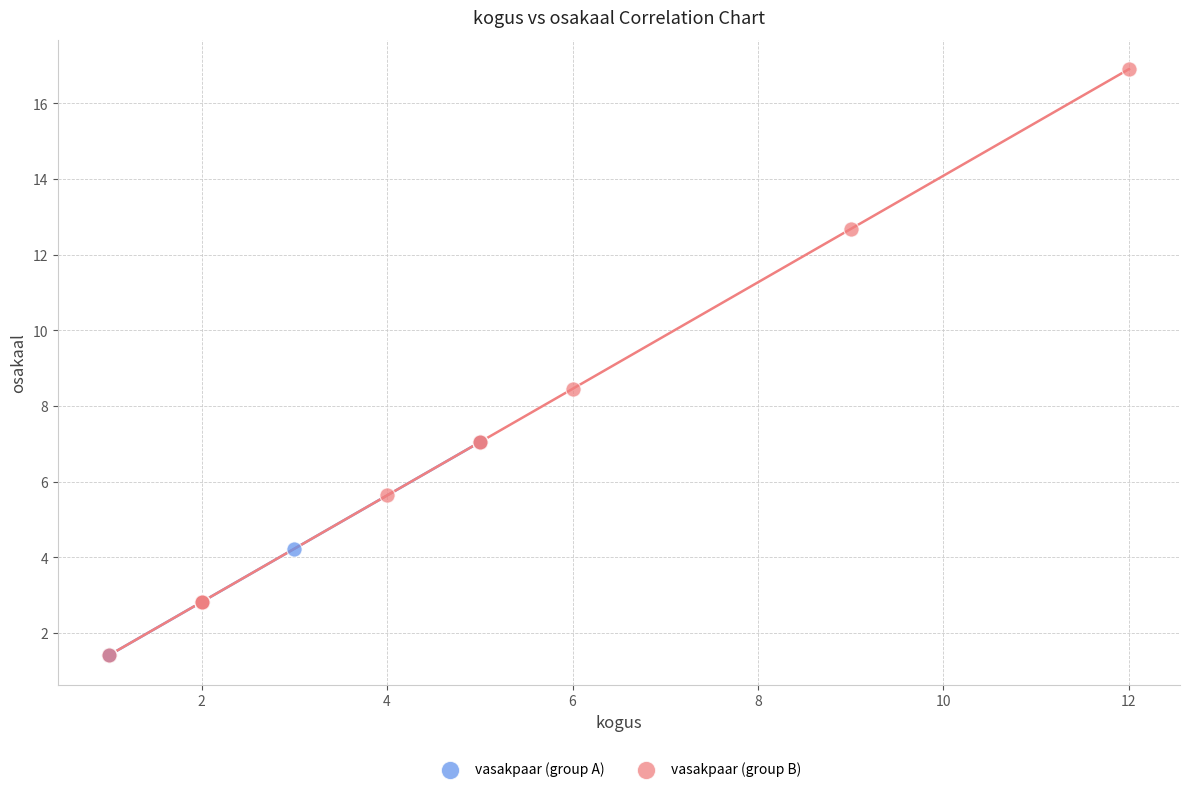

Which series contains the highest Y value?

vasakpaar (group B)